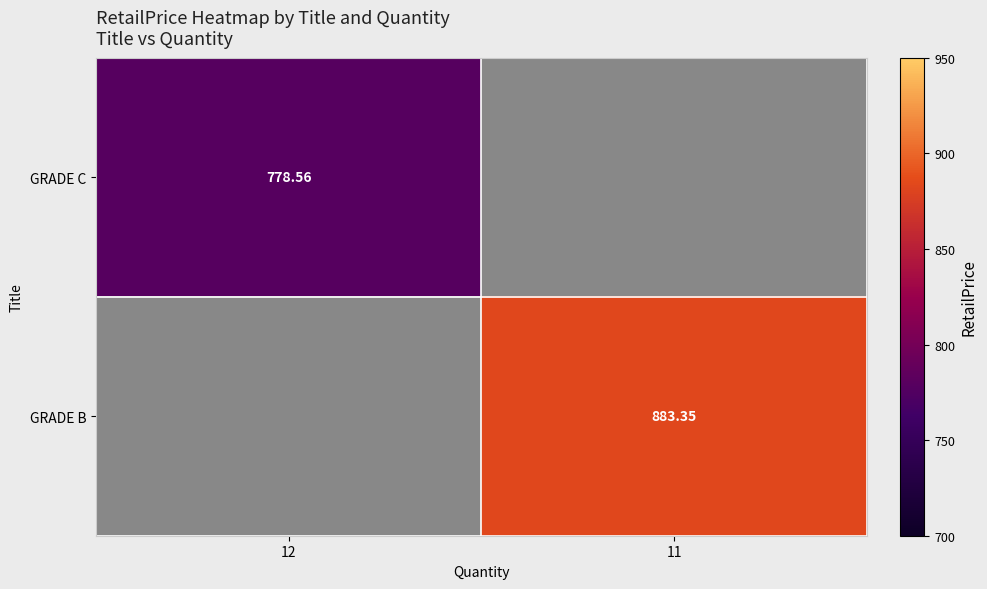

What is the sum of the GRADE C values at 12 and 11?

778.6